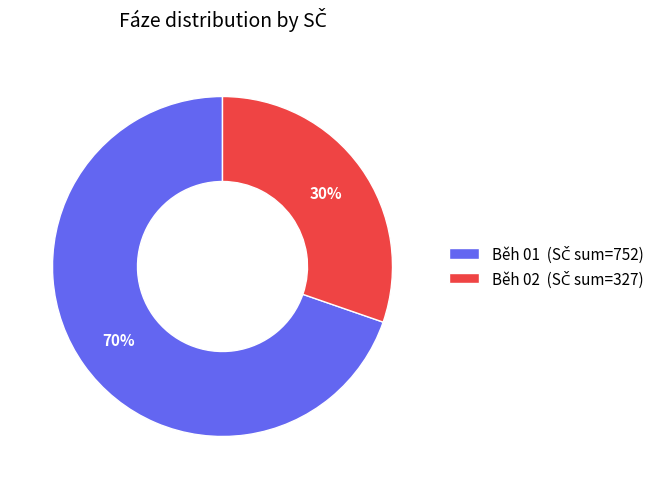

To the nearest percent, what is the average slice percentage?

50%